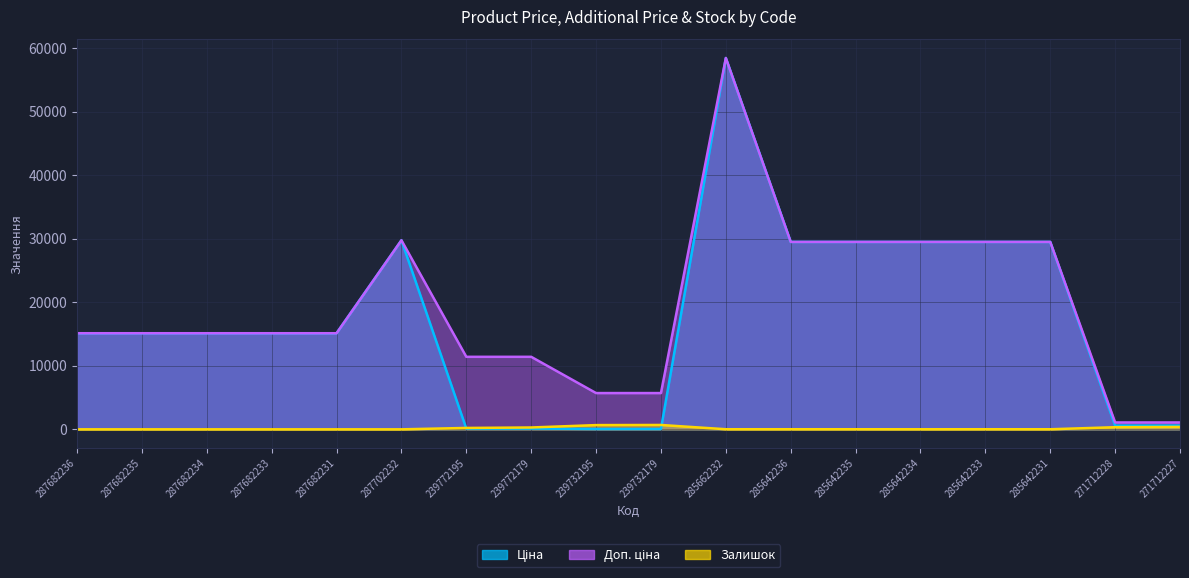

The value of Ціна at 285642233 is 29491.5. True or false?

True